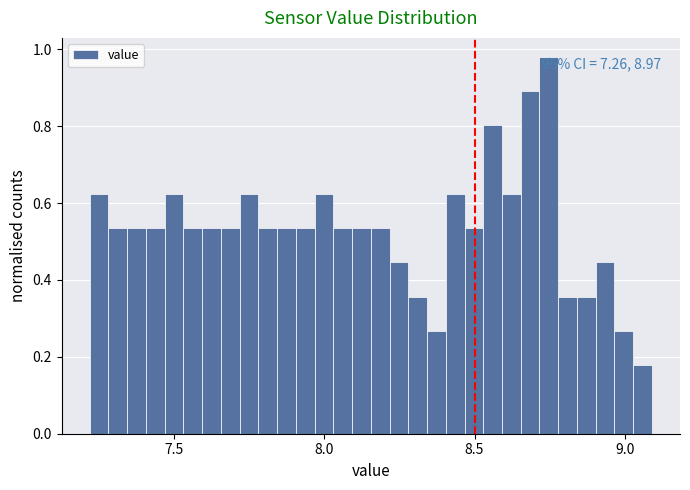

Read against the x-axis, roughly where is the centre of the tallest bar?

8.75